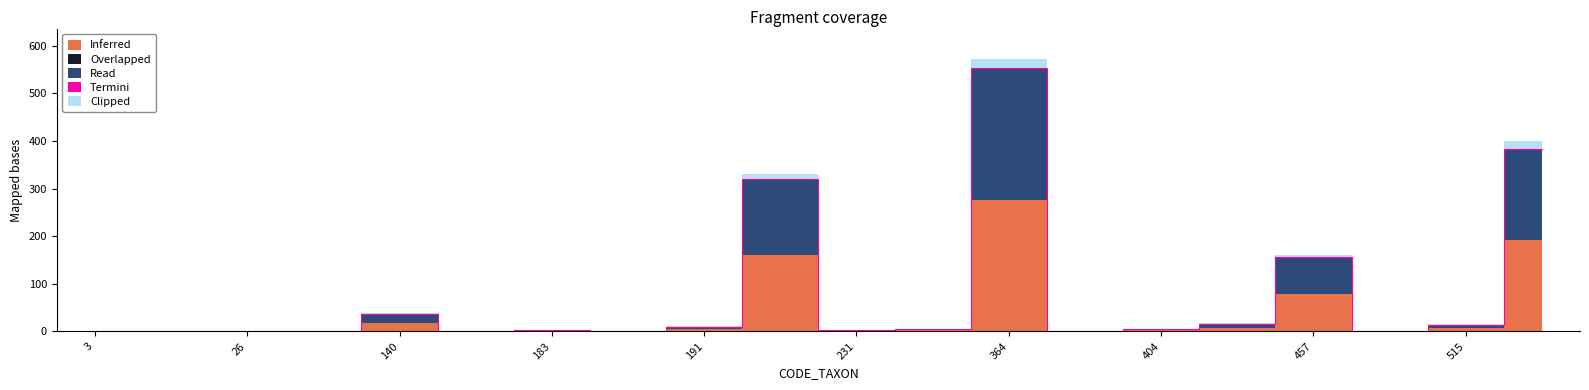

True or false: Termini and Overlapped intersect in this chart.

False